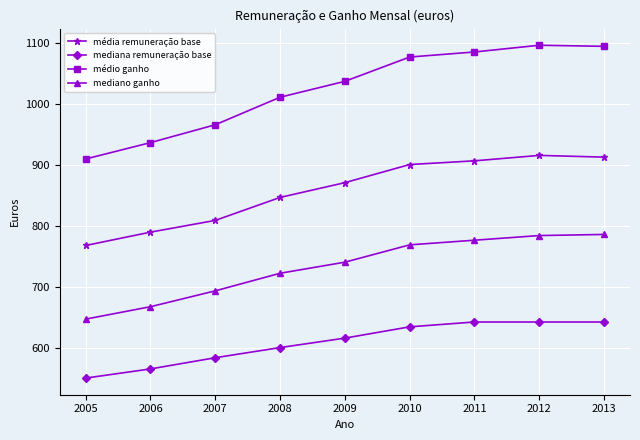

The mediano ganho series shows 667.0 at 2006. True or false?

True